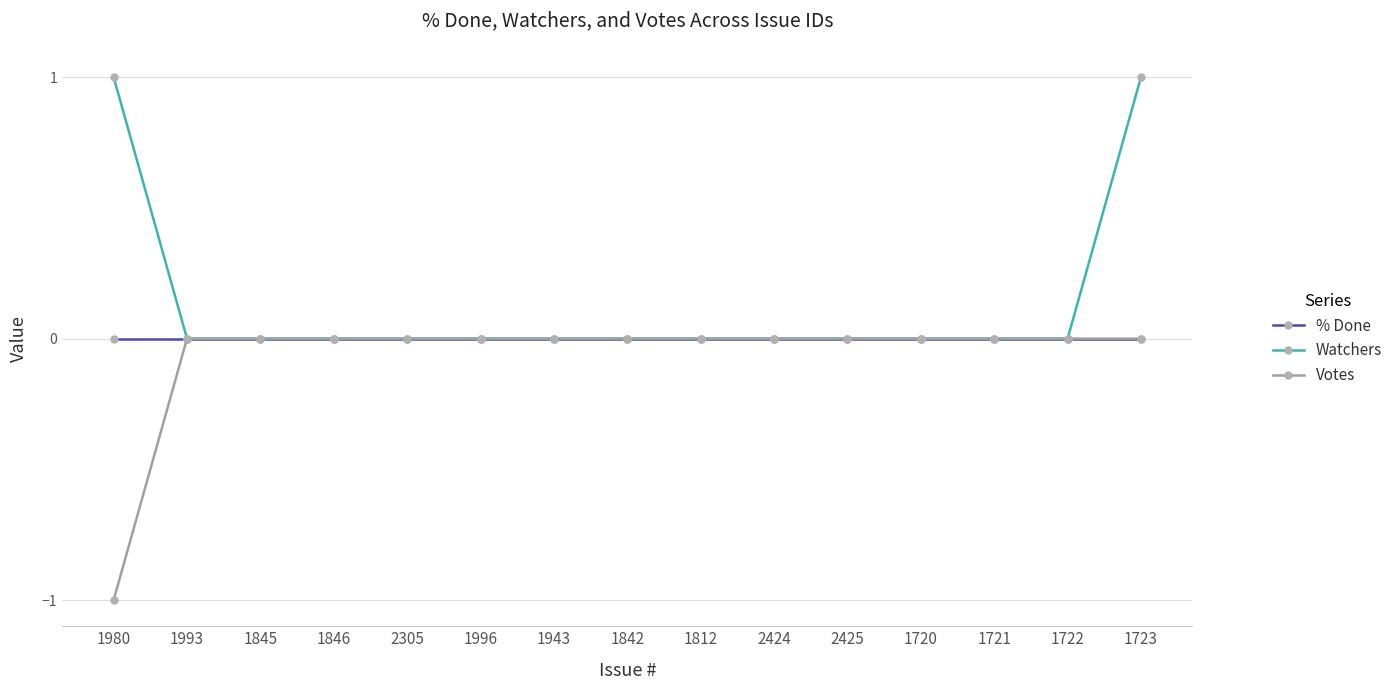

Reading right to left, list all the values displayed in this chart.

% Done: 0	0	0	0	0	0	0	0	0	0	0	0	0	0	0
Watchers: 1	0	0	0	0	0	0	0	0	0	0	0	0	0	1
Votes: 0	0	0	0	0	0	0	0	0	0	0	0	0	0	-1